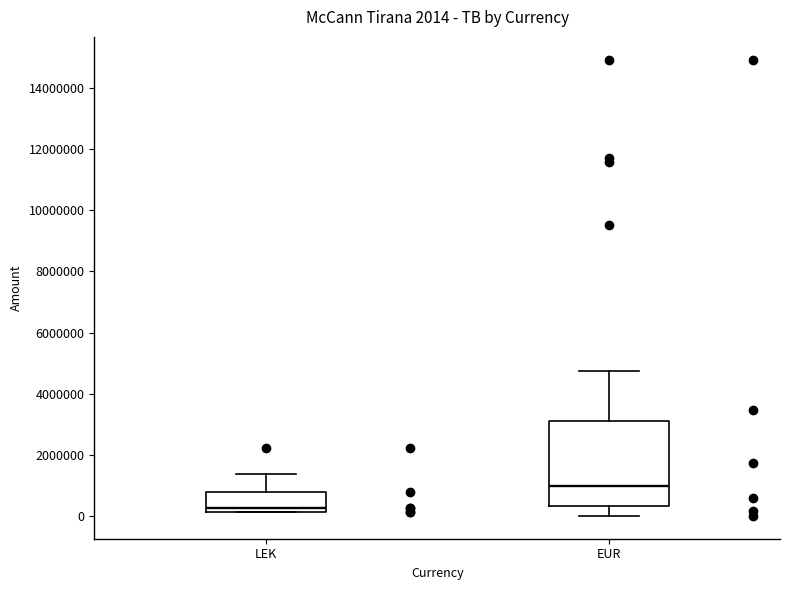

Which box has the lowest median line?

LEK